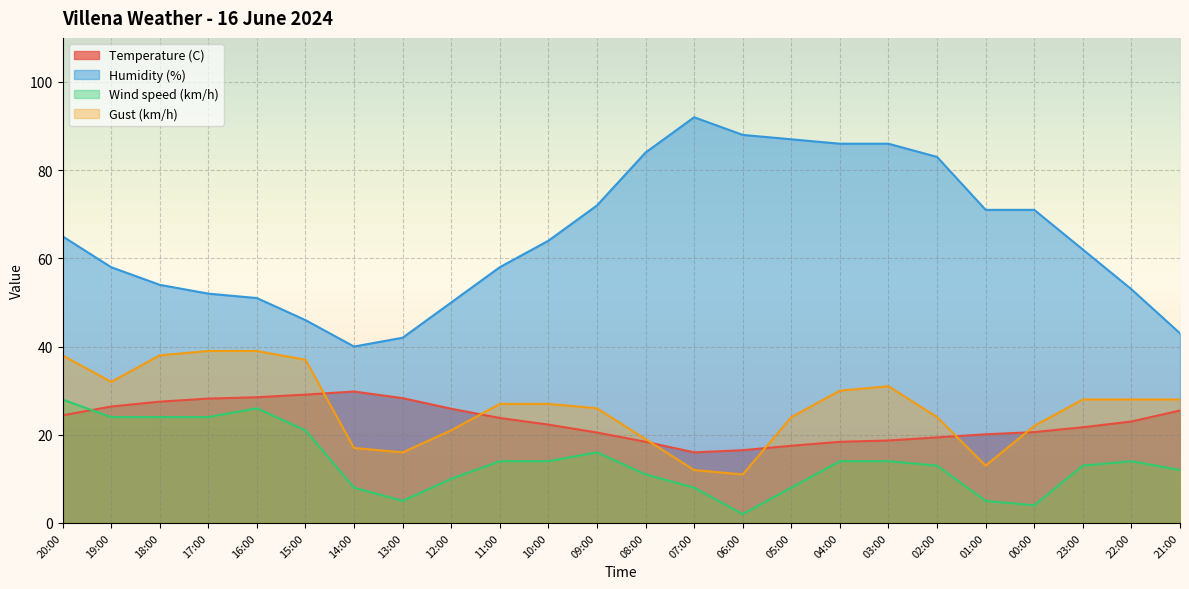

At which category does the chart reach its minimum across all series?

06:00